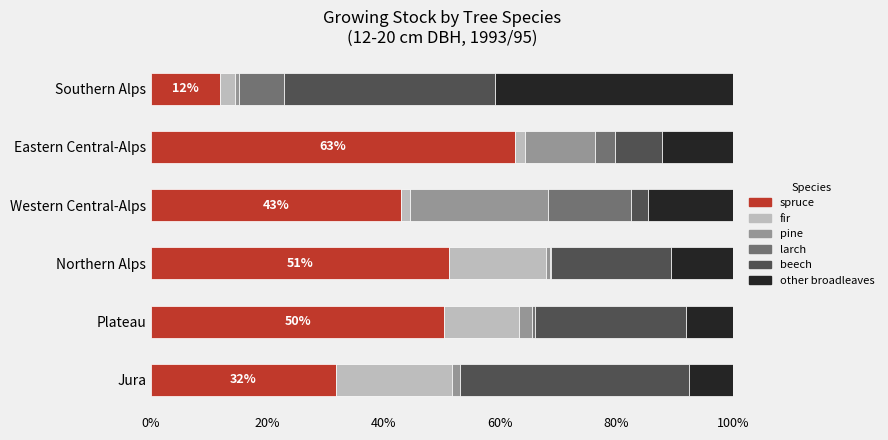

The value of spruce at Southern Alps is 11.9. True or false?

True